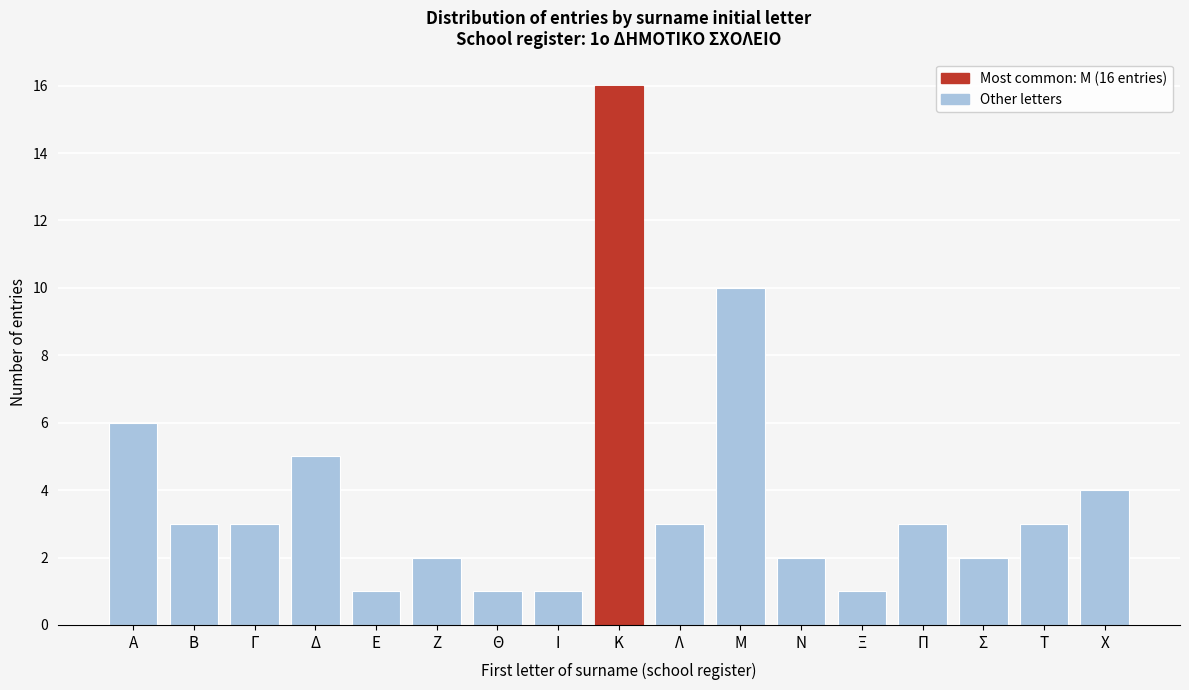

Reading left to right, extract all data points from this chart.

6	3	3	5	1	2	1	1	16	3	10	2	1	3	2	3	4